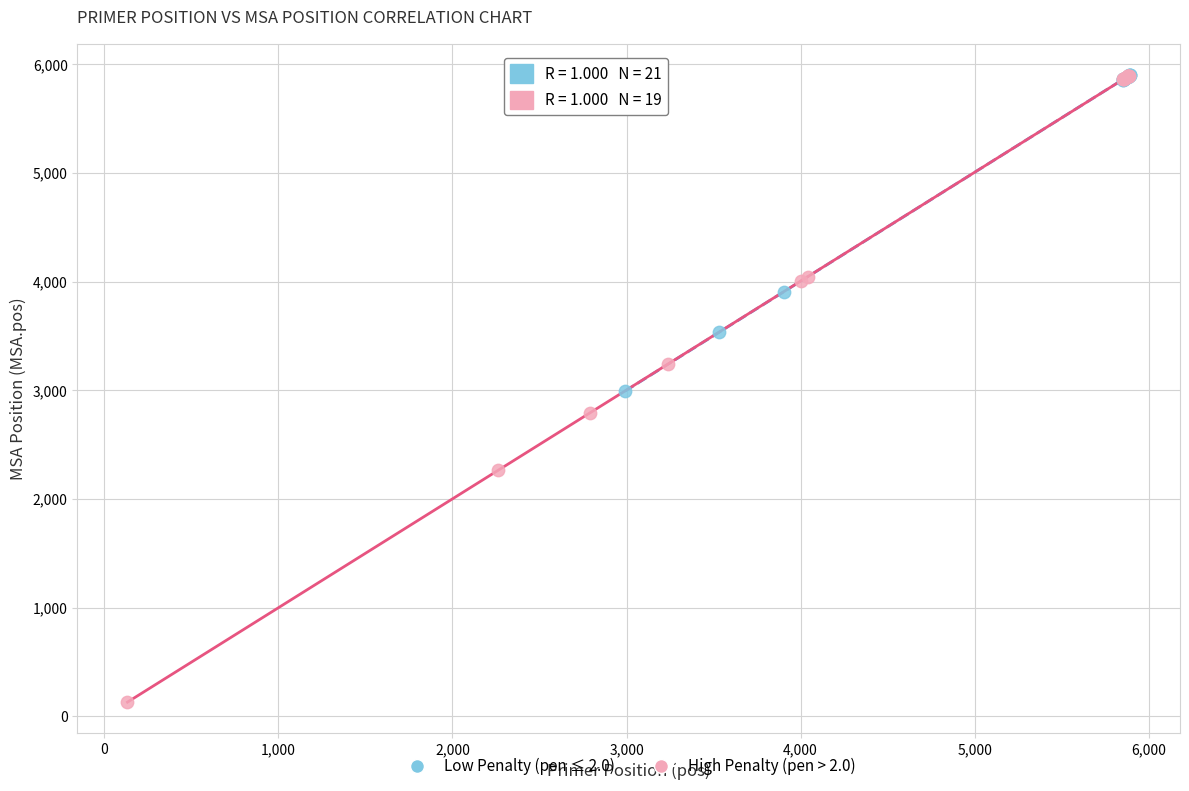

Which series has the widest spread of Y values?

High Penalty (pen > 2.0)